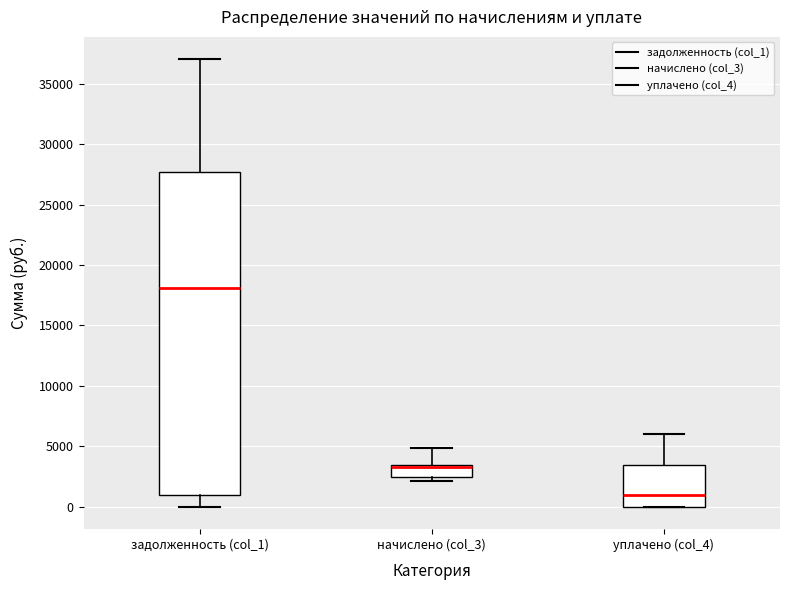

Reading left to right, transcribe this box plot: for each box, give where its median line is, the range the box spans, and where its two whiskers end, as read against the y-axis. The values are not printed on the chart, so give them approximately, as read against the axis.

задолженность (col_1): median 18000, box 1000 to 27500, whiskers 0 to 37000
начислено (col_3): median 3500 (just below the box's upper edge), box 2500 to 3500, whiskers 2000 to 5000
уплачено (col_4): median 1000, box 0 to 3500, whiskers 0 to 6000